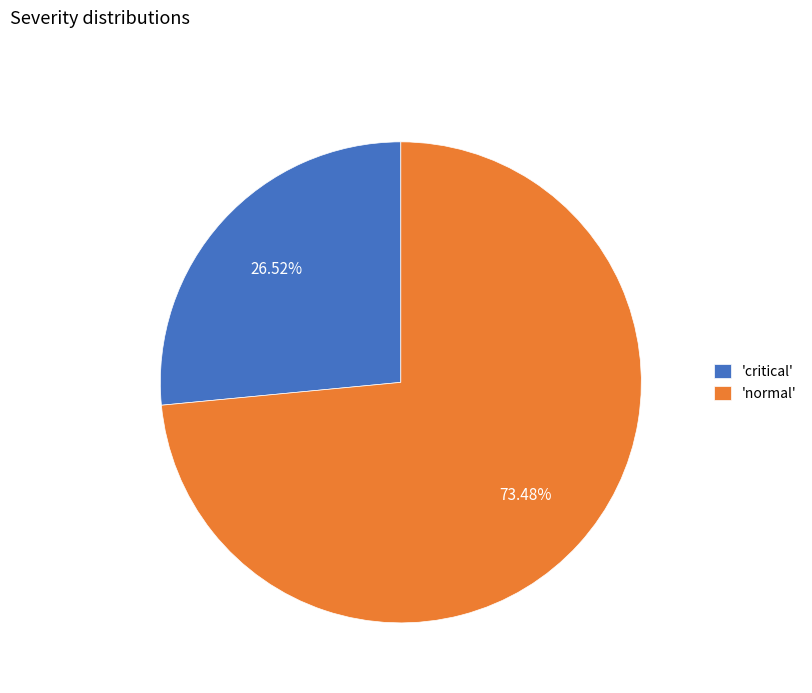

Which slice is the smallest?

'critical'